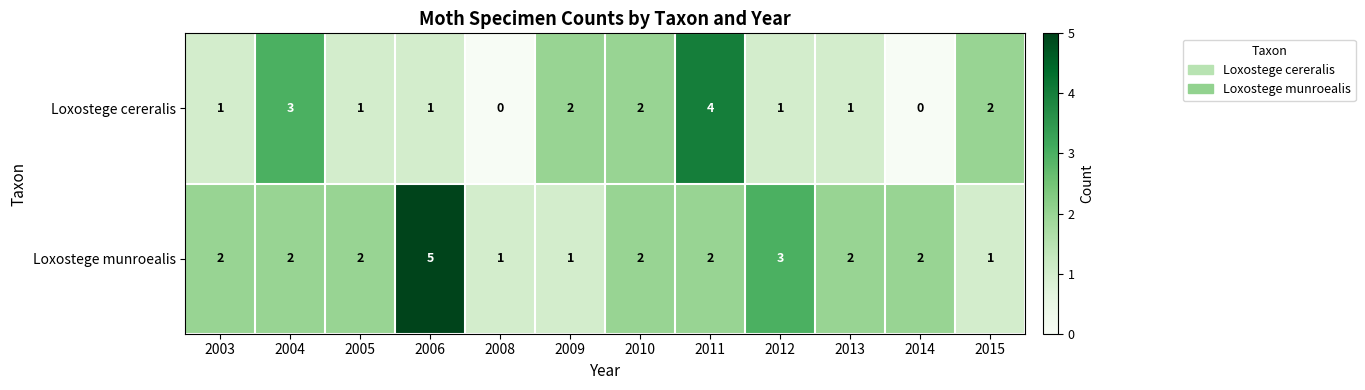

Which category has the highest value in the Loxostege munroealis series?

2006